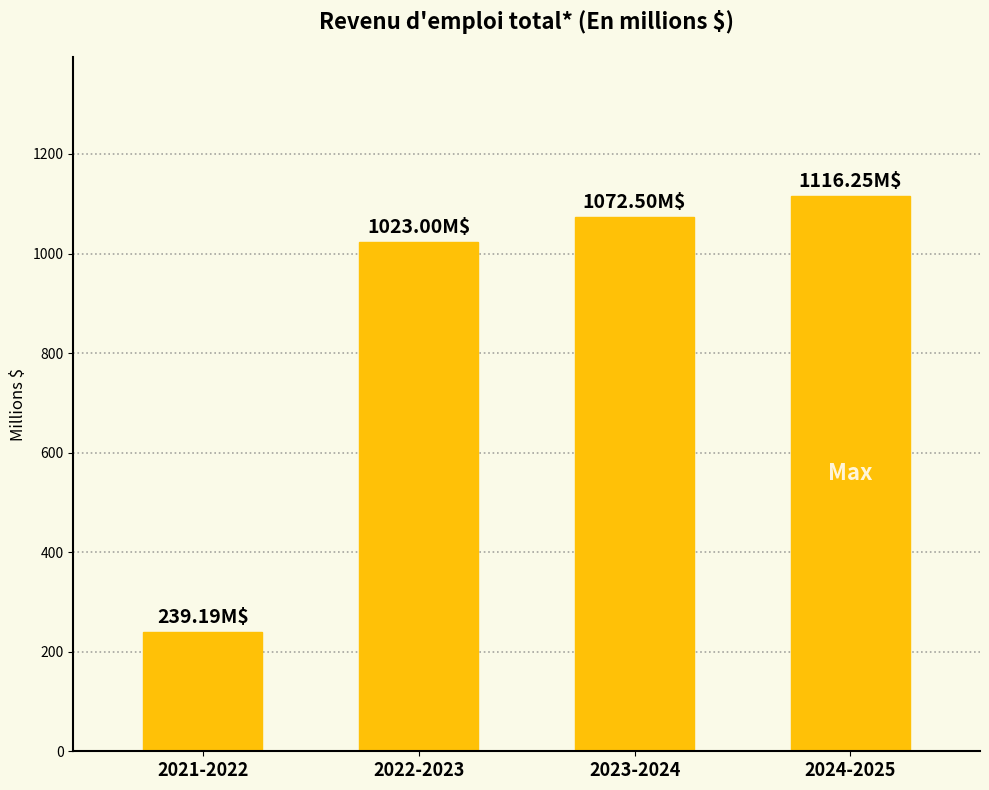

True or false: the data shows 1116.2 at 2024-2025.

True